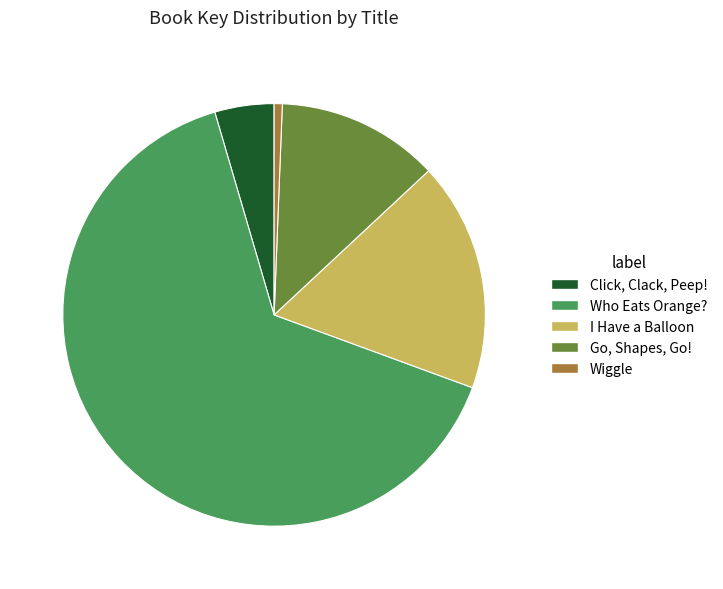

Rank the categories by value from lowest to highest.

Wiggle, Click, Clack, Peep!, Go, Shapes, Go!, I Have a Balloon, Who Eats Orange?